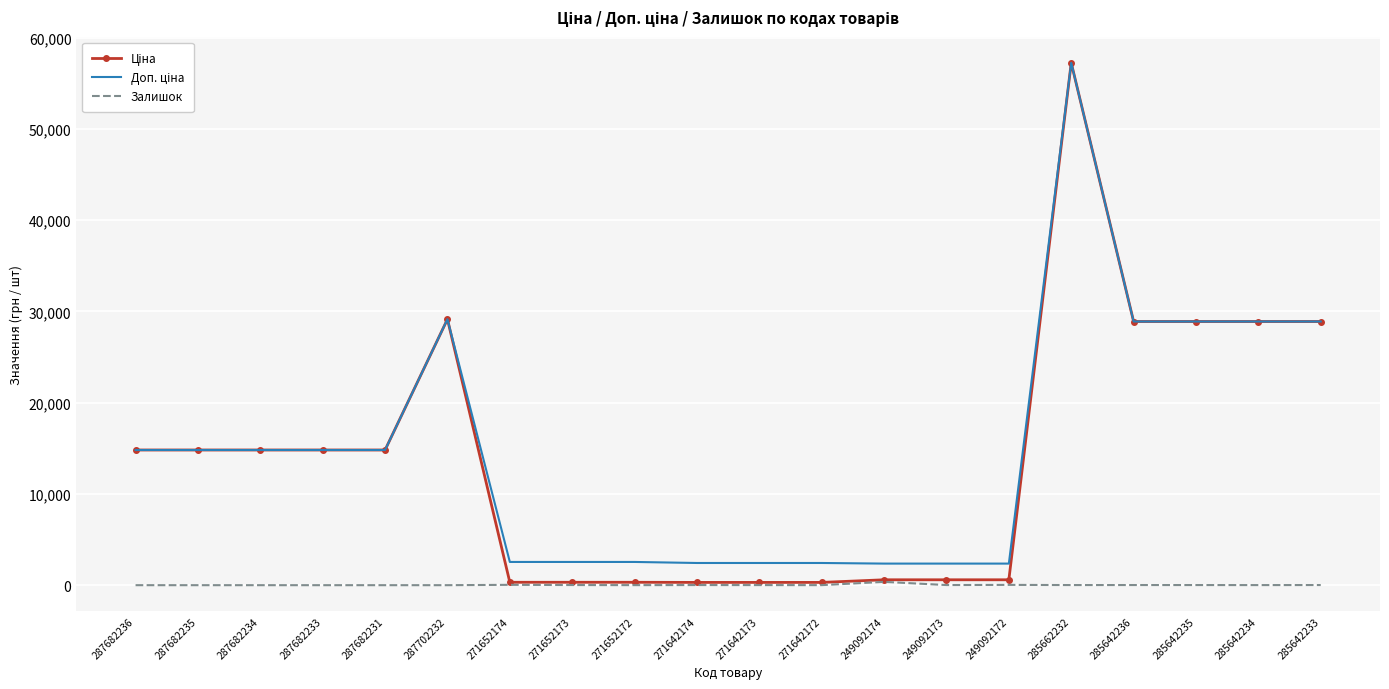

True or false: Залишок has more than 1 interior local peaks.

True